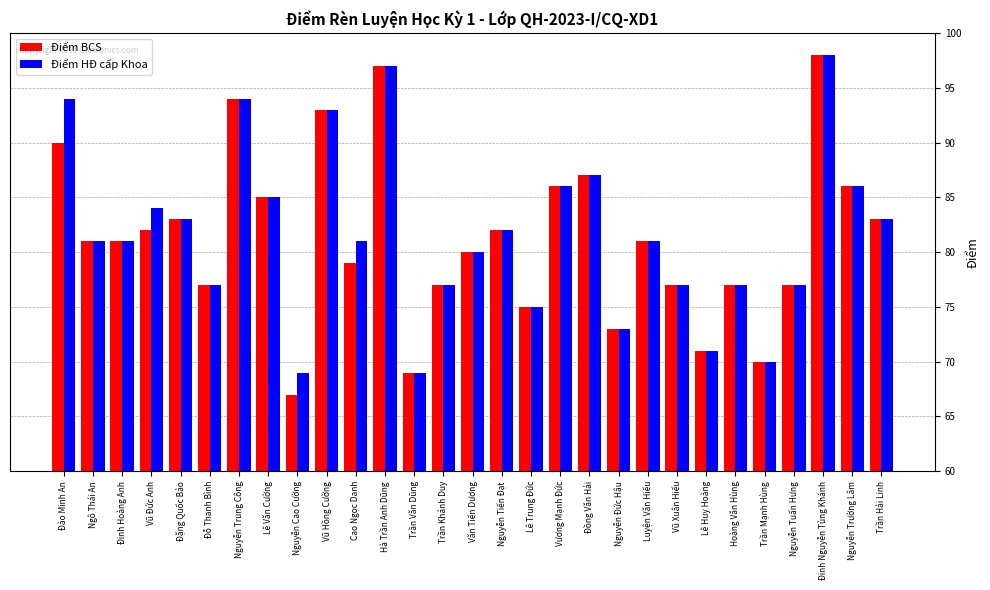

Reading left to right, extract all data points from this chart.

Điểm BCS: 90	81	81	82	83	77	94	85	67	93	79	97	69	77	80	82	75	86	87	73	81	77	71	77	70	77	98	86	83
Điểm HĐ cấp Khoa: 94	81	81	84	83	77	94	85	69	93	81	97	69	77	80	82	75	86	87	73	81	77	71	77	70	77	98	86	83